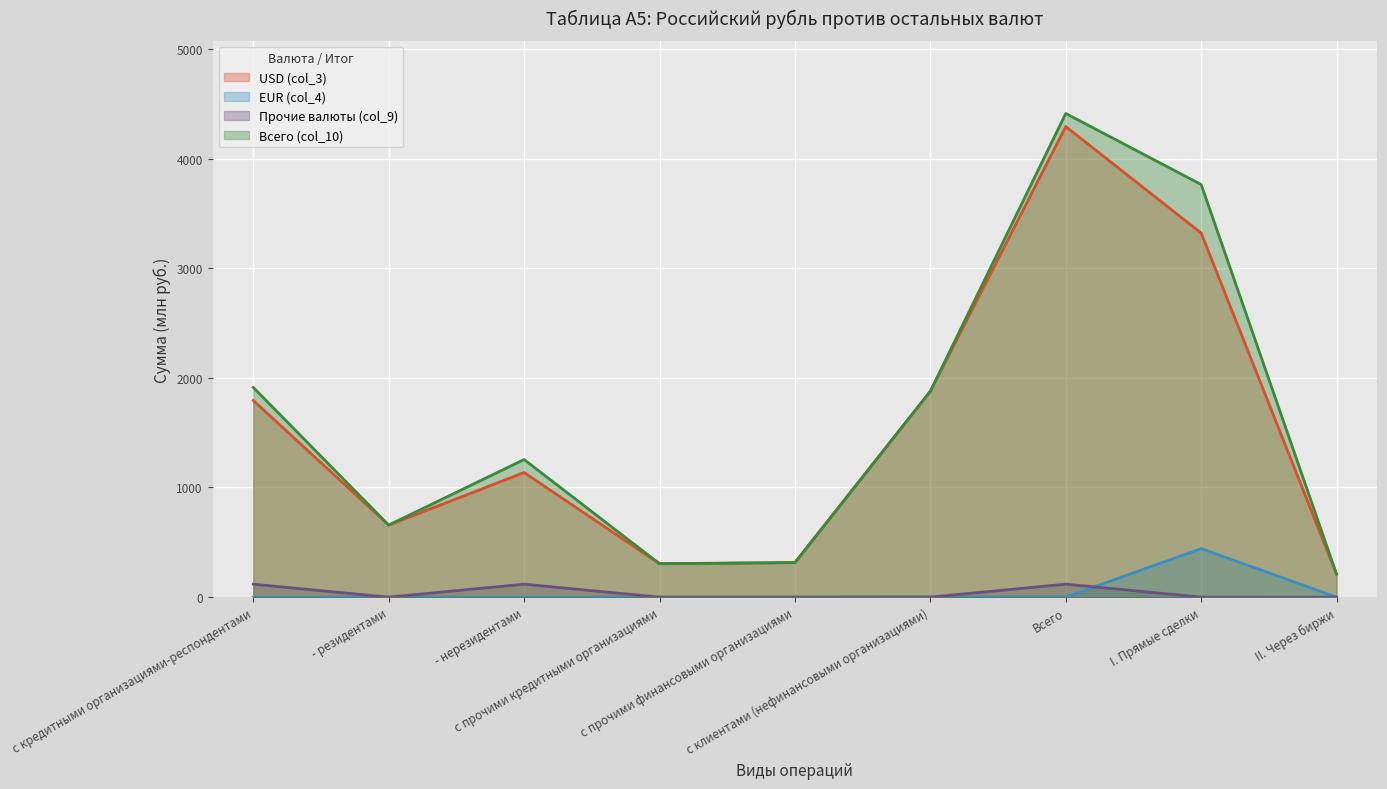

At which category does the chart reach its minimum across all series?

с кредитными организациями-респондентами